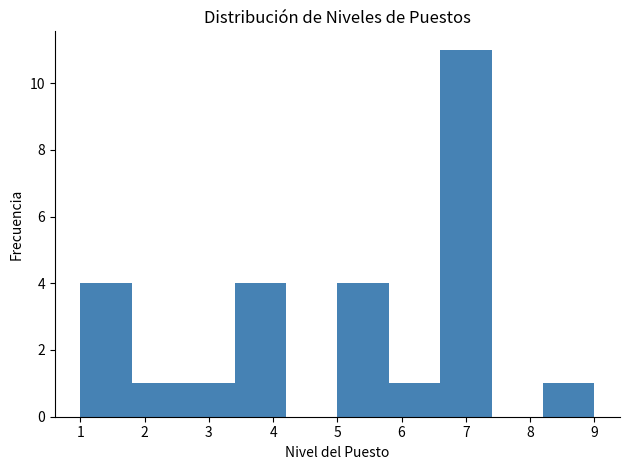

Reading left to right, list every bar in this chart as the range it spans on the x-axis followed by its height. The values are not printed on the chart, so give them approximately, as read against the axis.

1.0 to 1.8: 4
1.8 to 2.6: 1
2.6 to 3.4: 1
3.4 to 4.2: 4
4.2 to 5.0: 0
5.0 to 5.8: 4
5.8 to 6.6: 1
6.6 to 7.4: 11
7.4 to 8.2: 0
8.2 to 9.0: 1